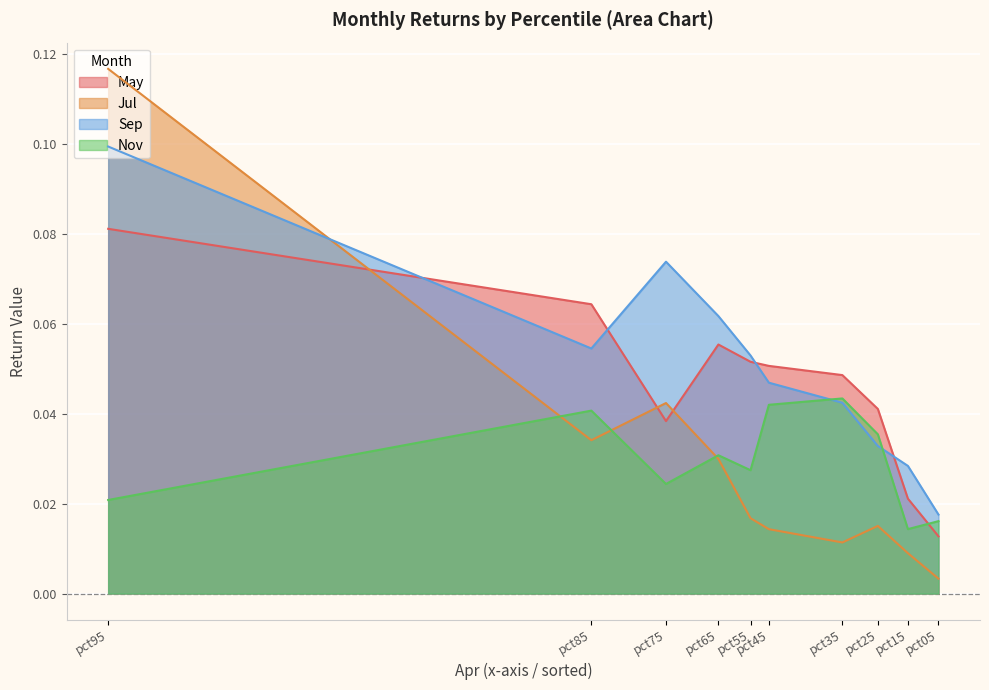

How many categories are shown in the chart?

10